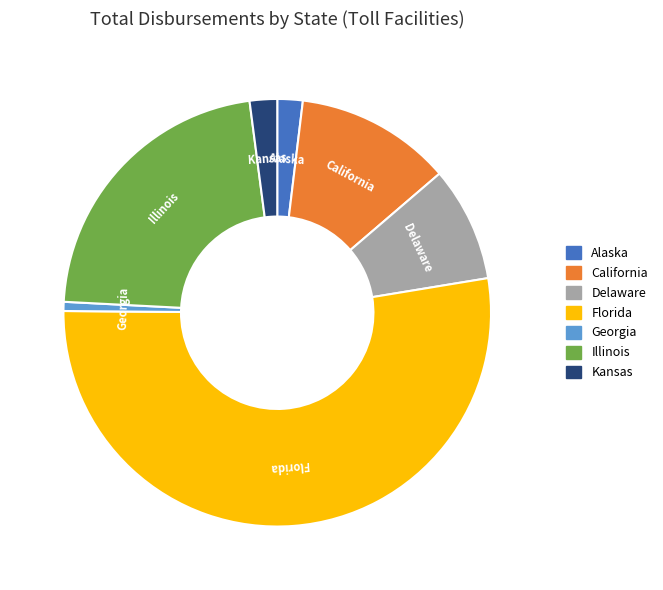

The Delaware slice represents 1% of the pie. True or false?

False